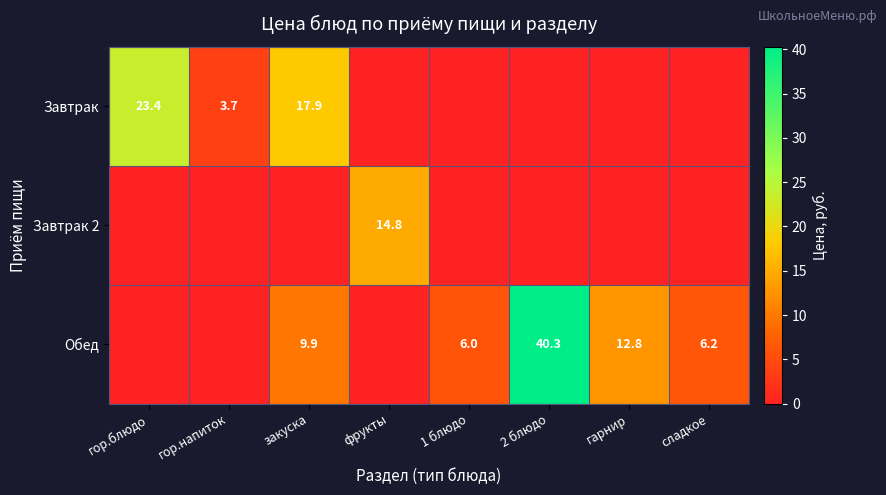

What is the total value across all series at гарнир?

12.8